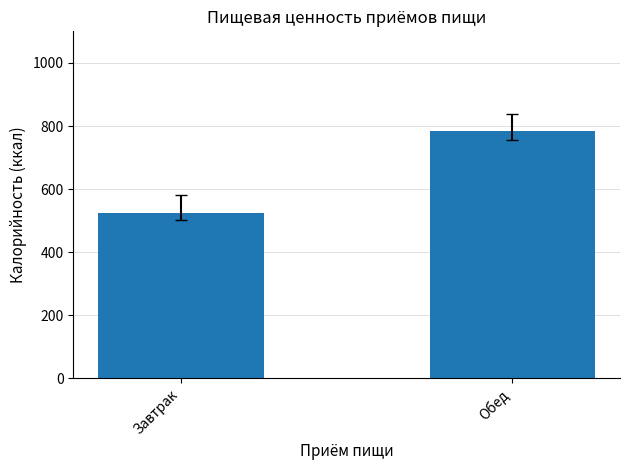

What position from the left is Завтрак?

1